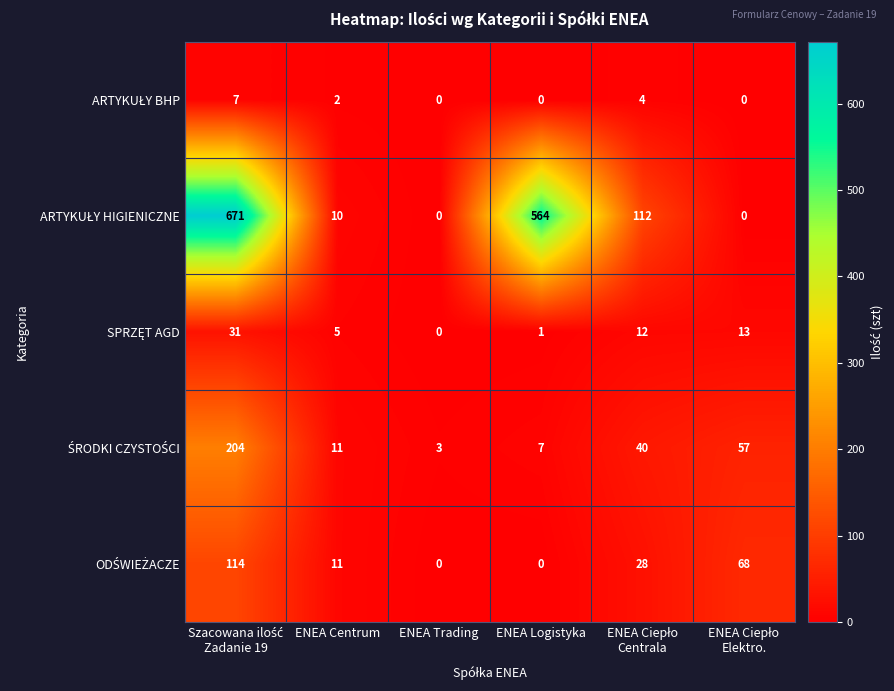

What is the total value across all series at ENEA Logistyka?

572